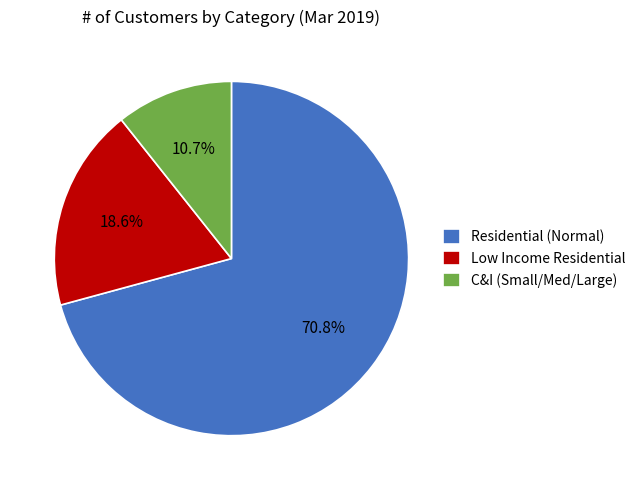

What is the ratio of the value at Residential (Normal) to the value at C&I (Small/Med/Large)?

6.6